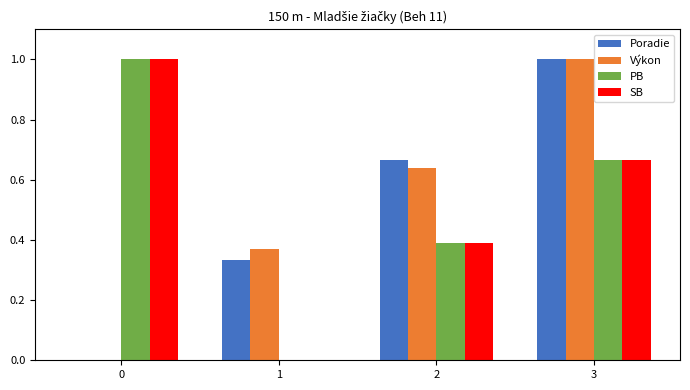

Is the value of Výkon at 1 greater than the value of SB at 0?

No